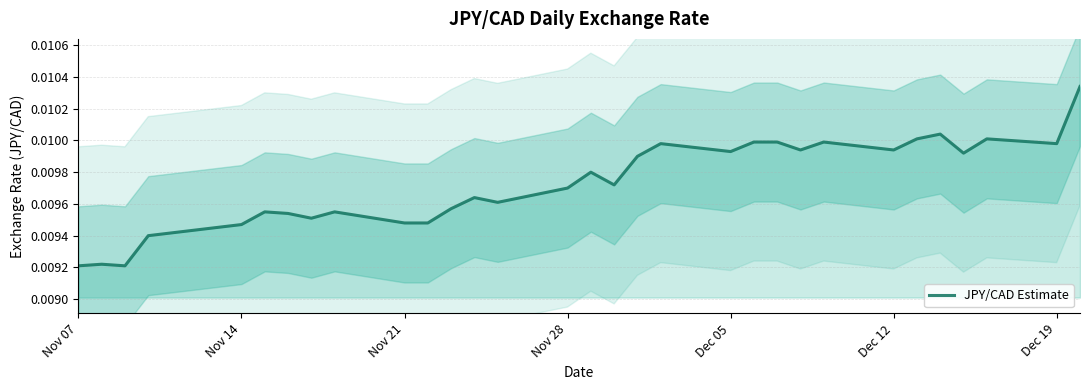

At which category does the data reach its first local peak?

Nov 14